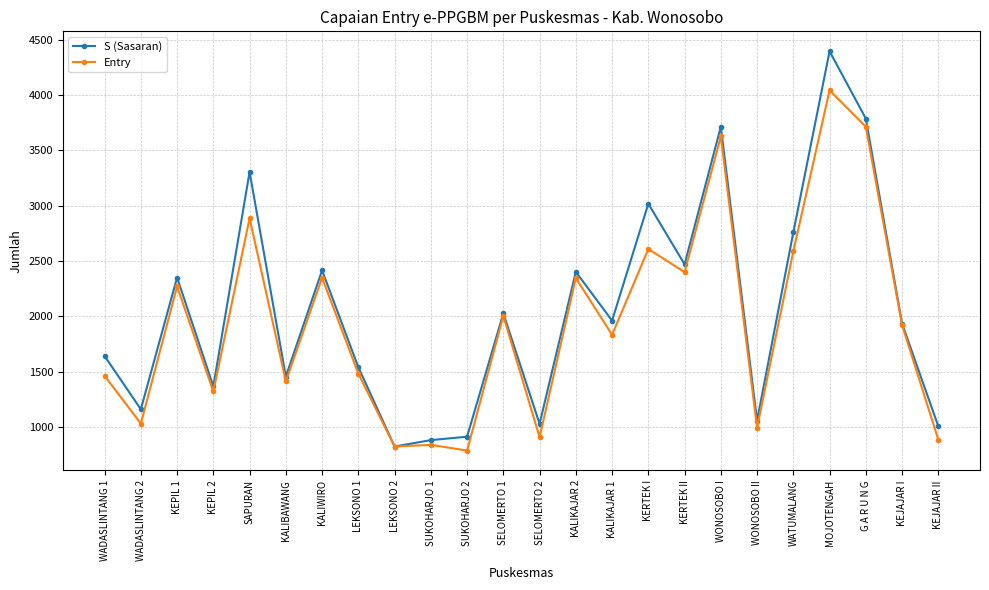

What is the total value across all series at KEJAJAR I?

3854